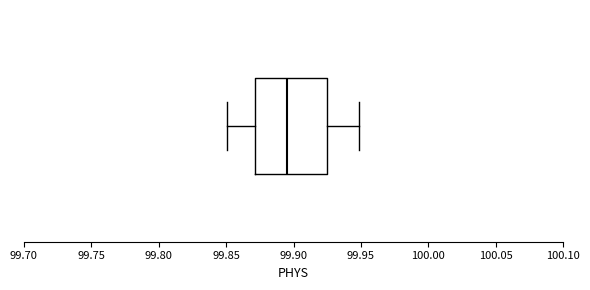

Read this box plot against the x-axis: the position of the median line, the range covered by the box, and the ends of both whiskers. The values are not printed on the chart, so give them approximately, as read against the axis.

median 99.895, box 99.870 to 99.925, whiskers 99.850 to 99.950